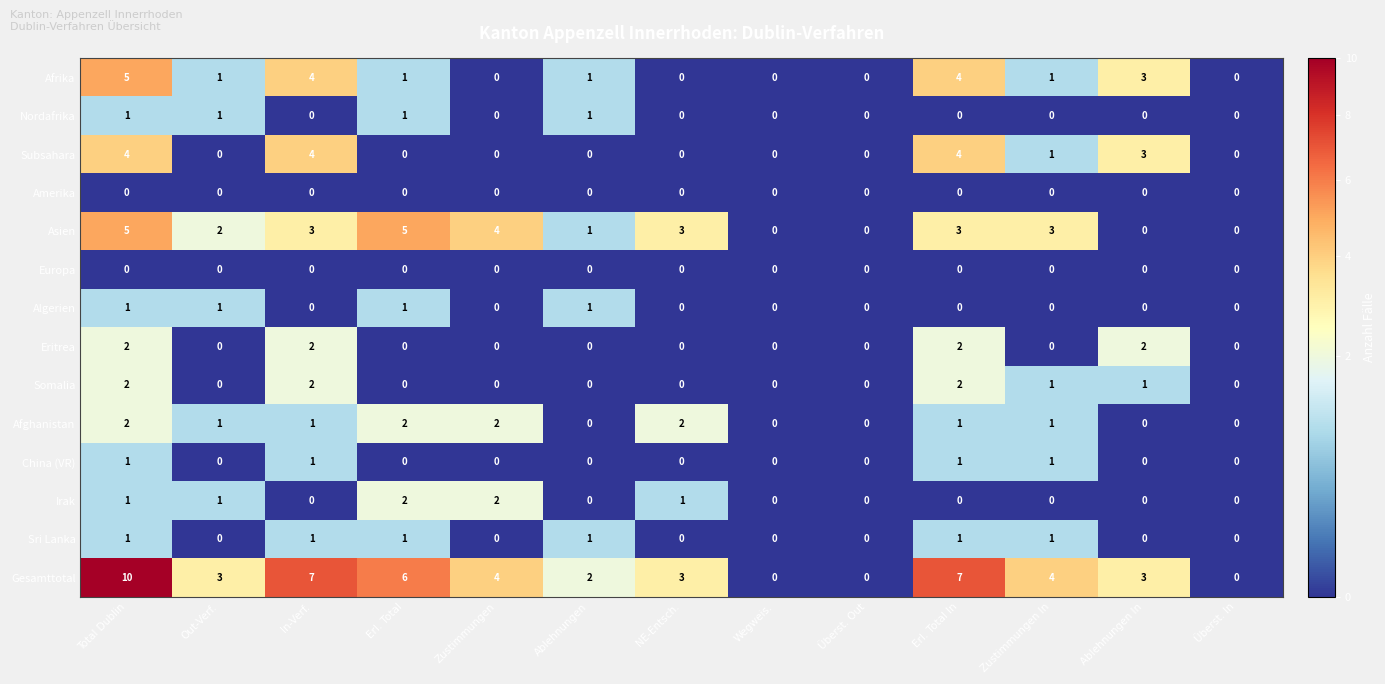

Which series has the largest total across all categories?

Gesamttotal